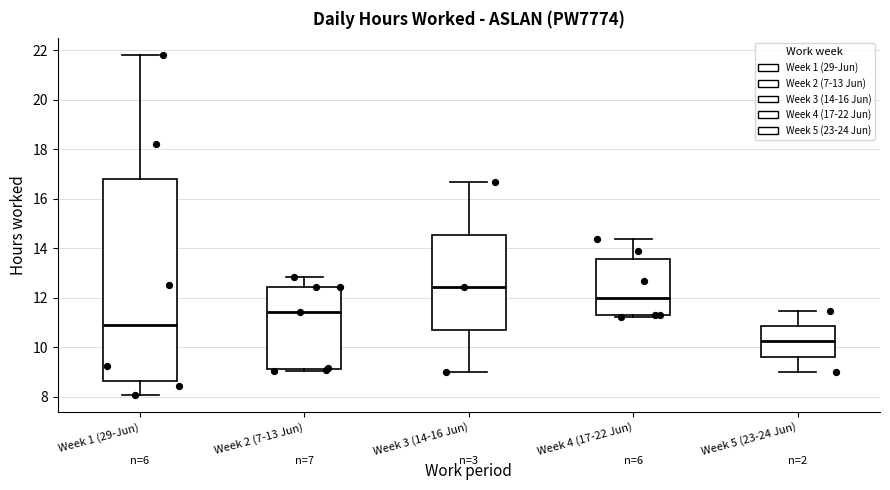

Where is the upper edge of the box for Week 2 (7-13 Jun) on the y-axis? The values are not printed on the chart, so give them approximately, as read against the axis.

12.4